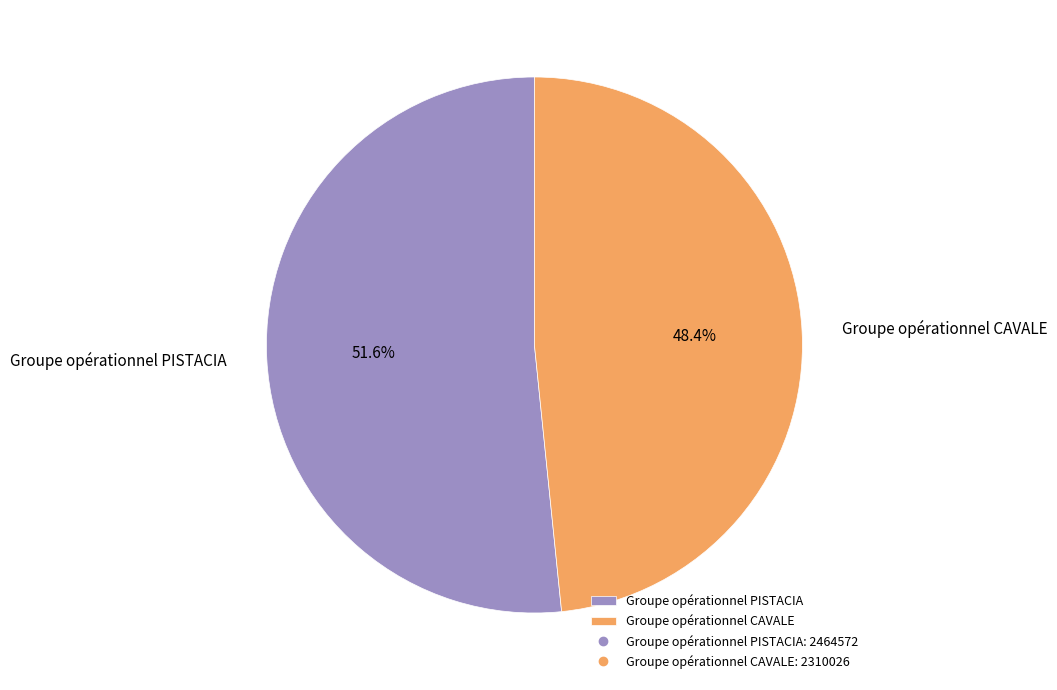

Rank the categories by value from lowest to highest.

Groupe opérationnel CAVALE, Groupe opérationnel PISTACIA